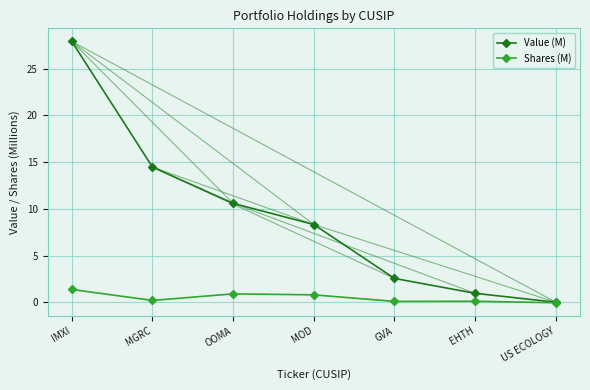

True or false: Value (M) has more than 0 points higher than both neighbors.

False